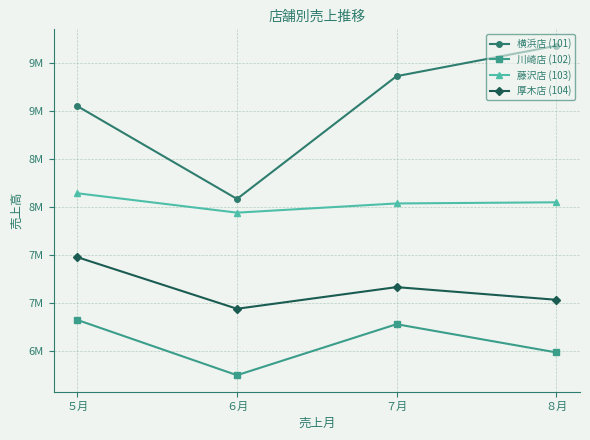

Is this an area chart (filled region under the line)?

No